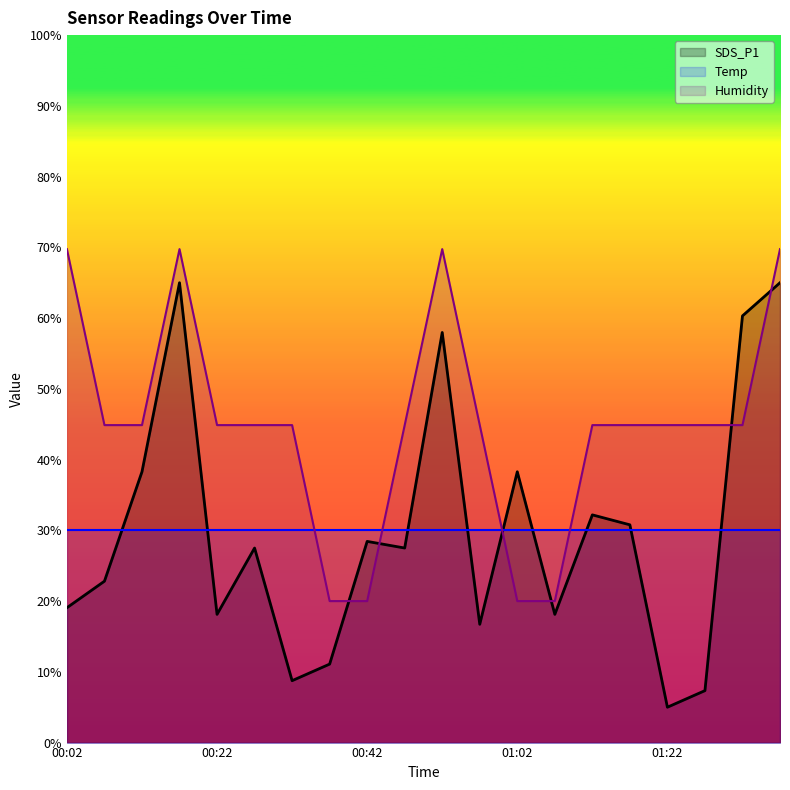

Where do Humidity and SDS_P1 first cross each other?

00:37 and 00:42